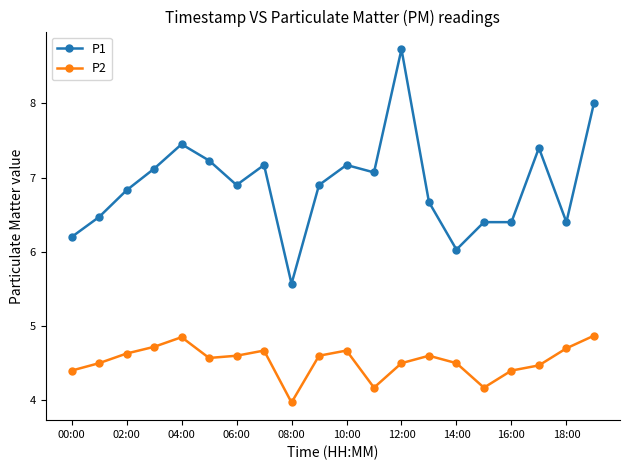

Which series has the widest spread of values?

P1